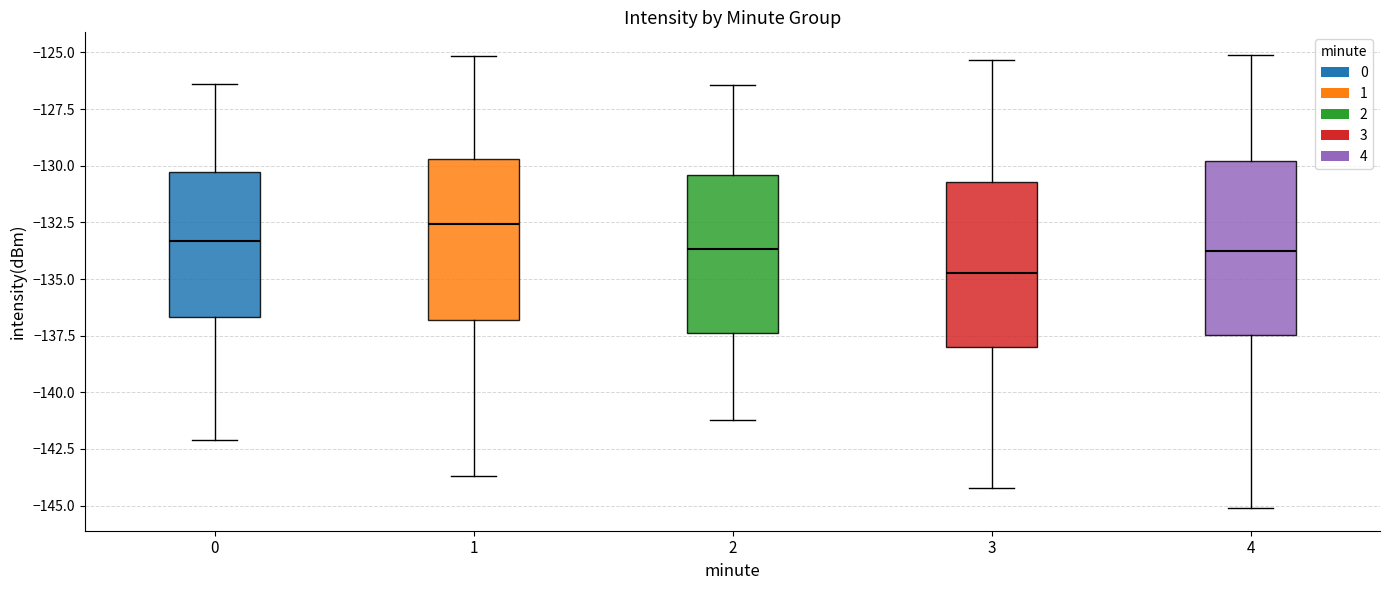

Reading left to right, read every box against the y-axis: the position of its median line, the range the box covers, and the ends of its whiskers. The values are not printed on the chart, so give them approximately, as read against the axis.

0: median -133.5, box -136.5 to -130.5, whiskers -142.0 to -126.5
1: median -132.5, box -137.0 to -129.5, whiskers -143.5 to -125.0
2: median -133.5, box -137.5 to -130.5, whiskers -141.0 to -126.5
3: median -134.5, box -138.0 to -130.5, whiskers -144.0 to -125.5
4: median -134.0, box -137.5 to -130.0, whiskers -145.0 to -125.0